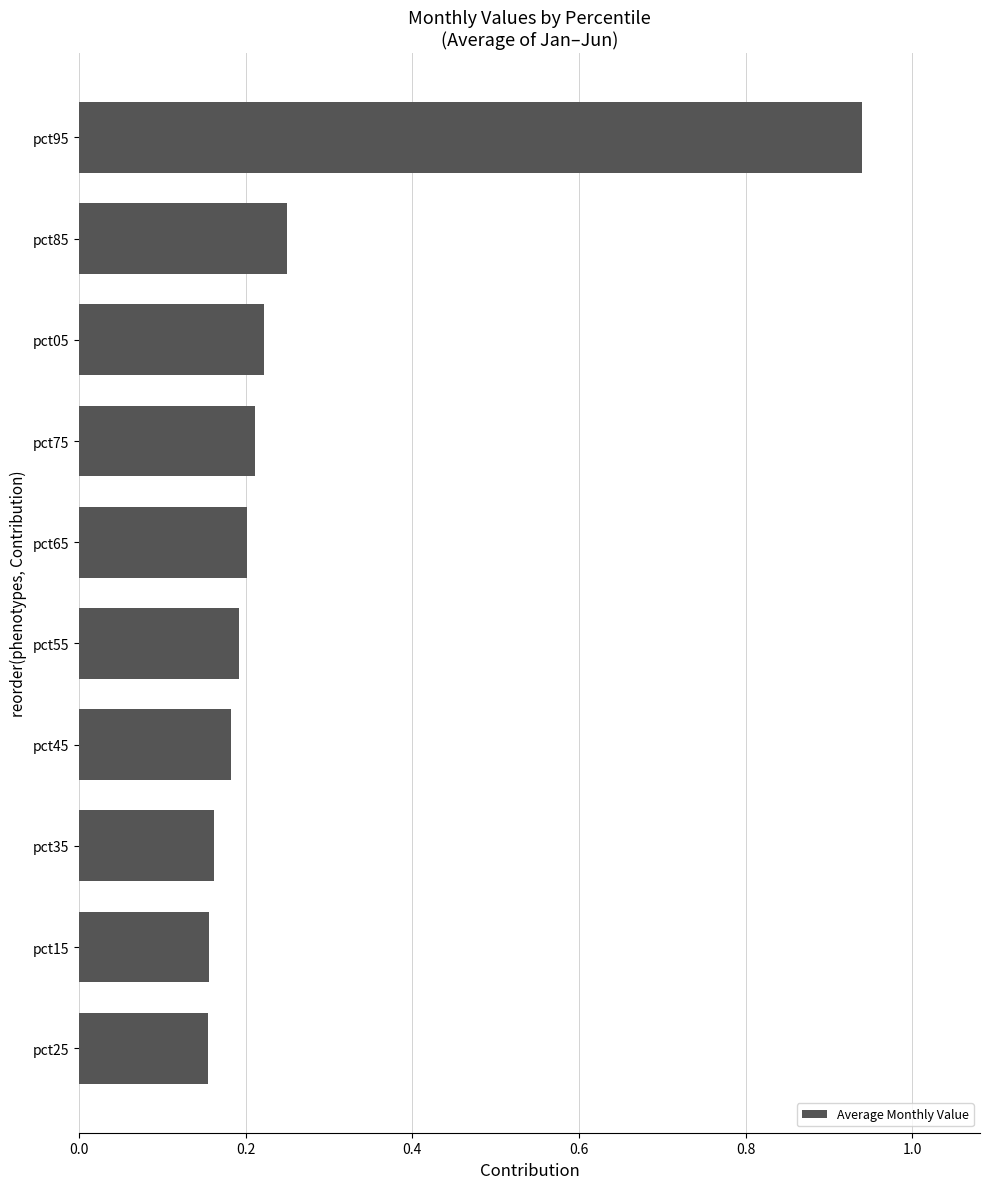

Between pct65 and pct25, which is larger?

pct65